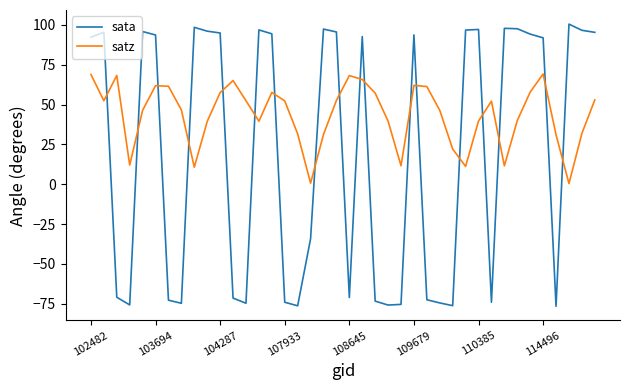

What is the difference between the maximum and minimum values in the satz series?

68.7